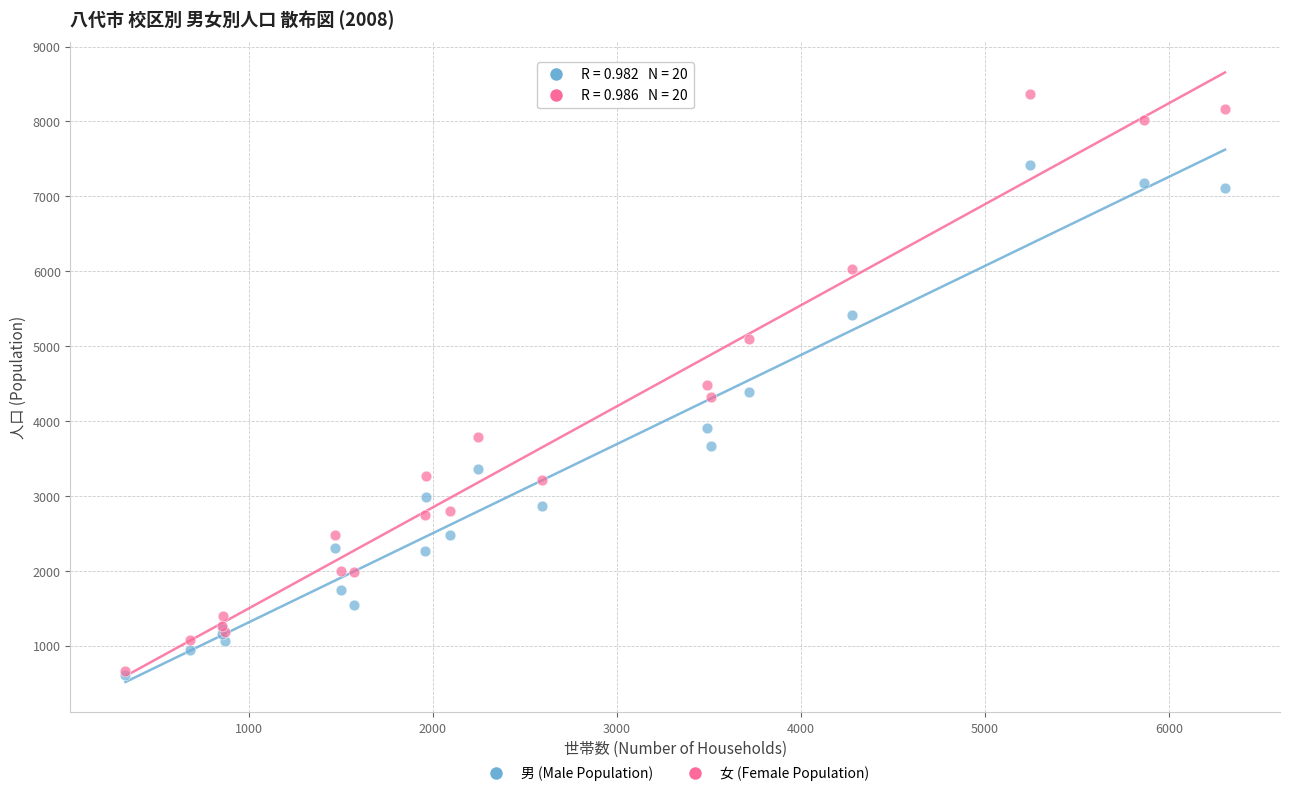

In the 男 (Male Population) series, what Y value is closest to 4011?

3902